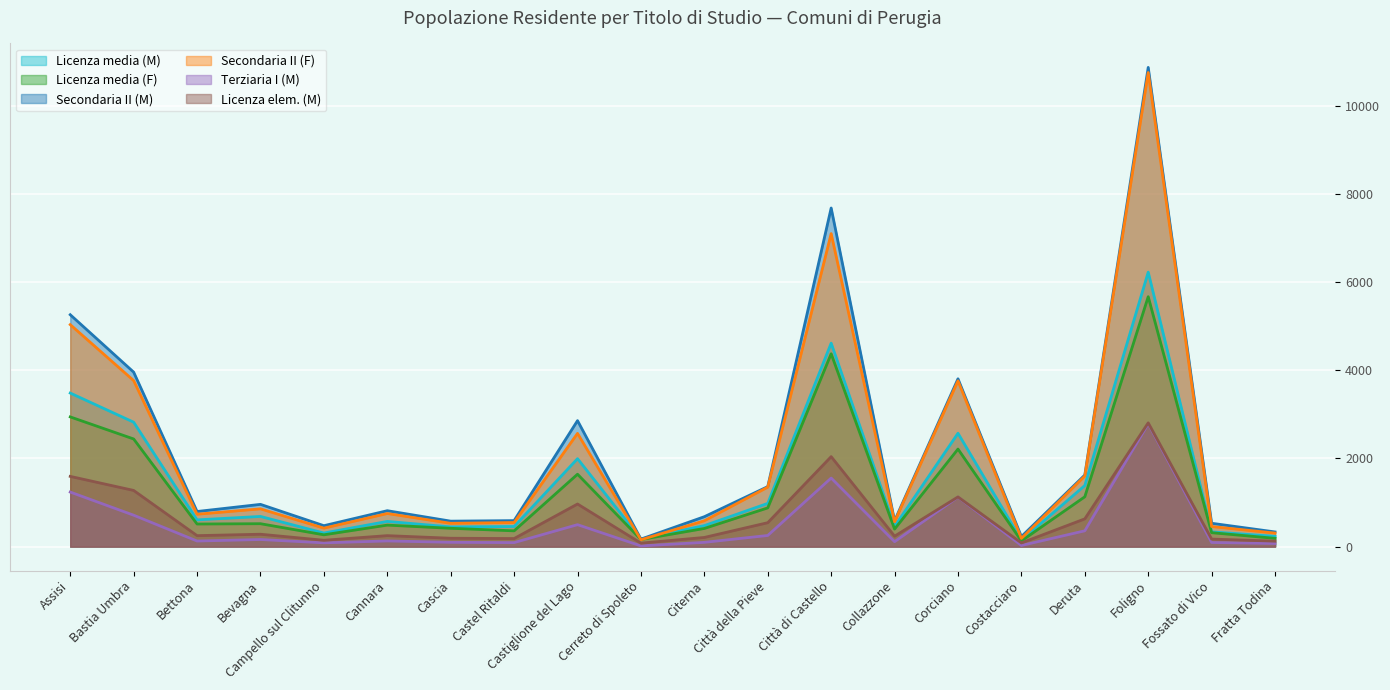

How many series are shown in this chart?

6